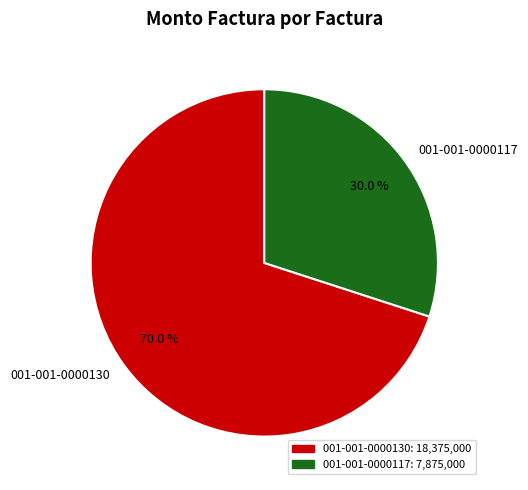

Approximately how many times larger is the value at 001-001-0000130 compared to 001-001-0000117?

2.3